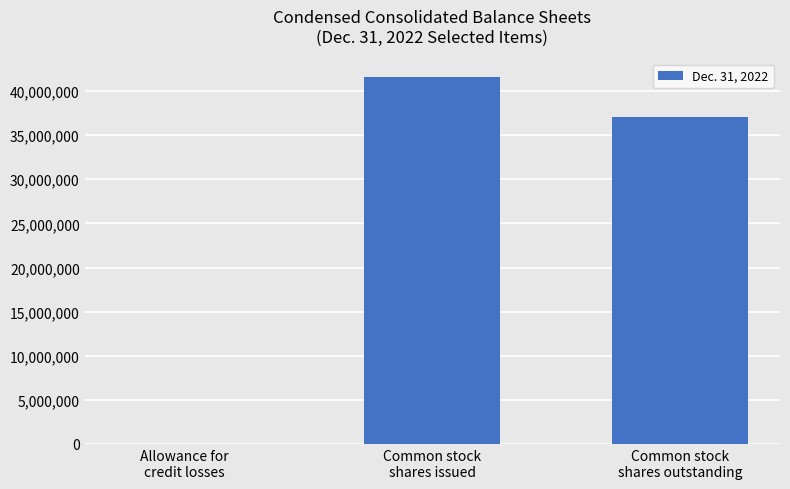

At which label does the data first exceed 37048000?

Common stock
shares issued